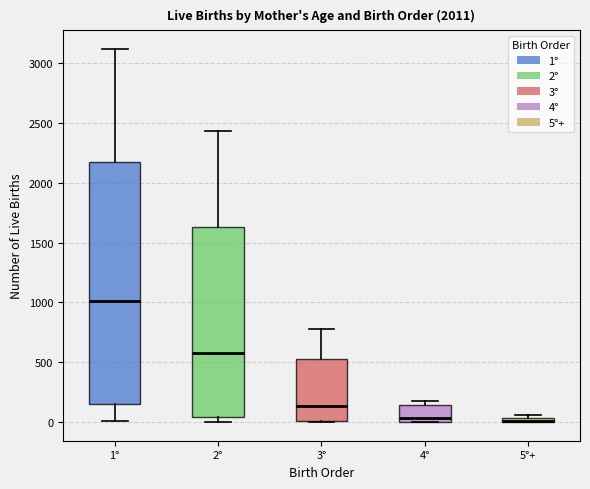

Comparing the boxes themselves (not the whiskers), which one is the tallest?

1°